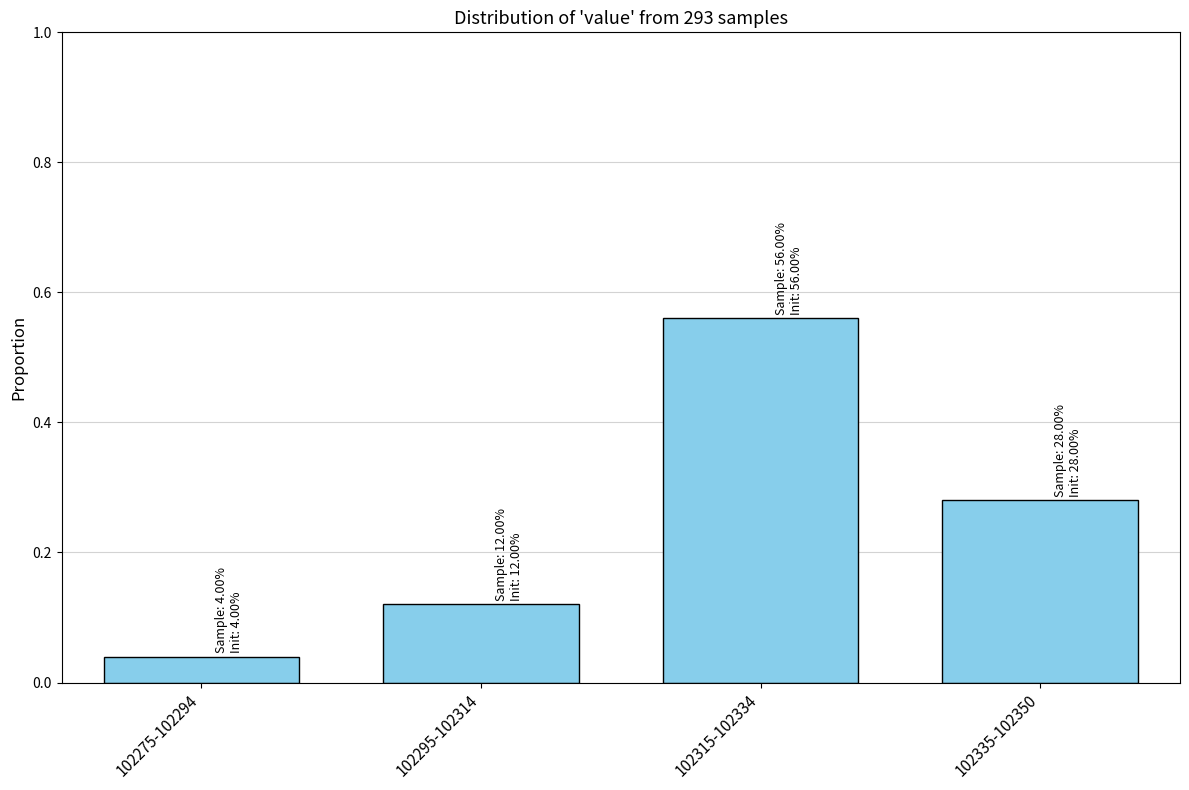

Is it true that the value at 102315-102334 is 0.9?

False